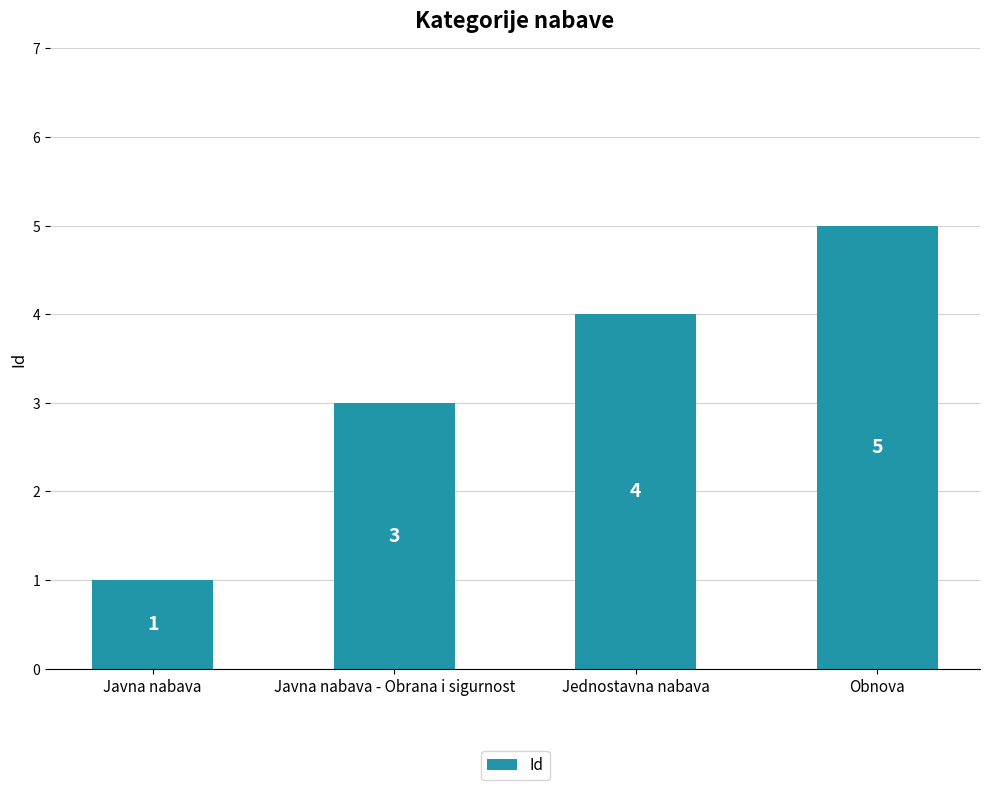

Rank the categories by value from highest to lowest.

Obnova, Jednostavna nabava, Javna nabava - Obrana i sigurnost, Javna nabava